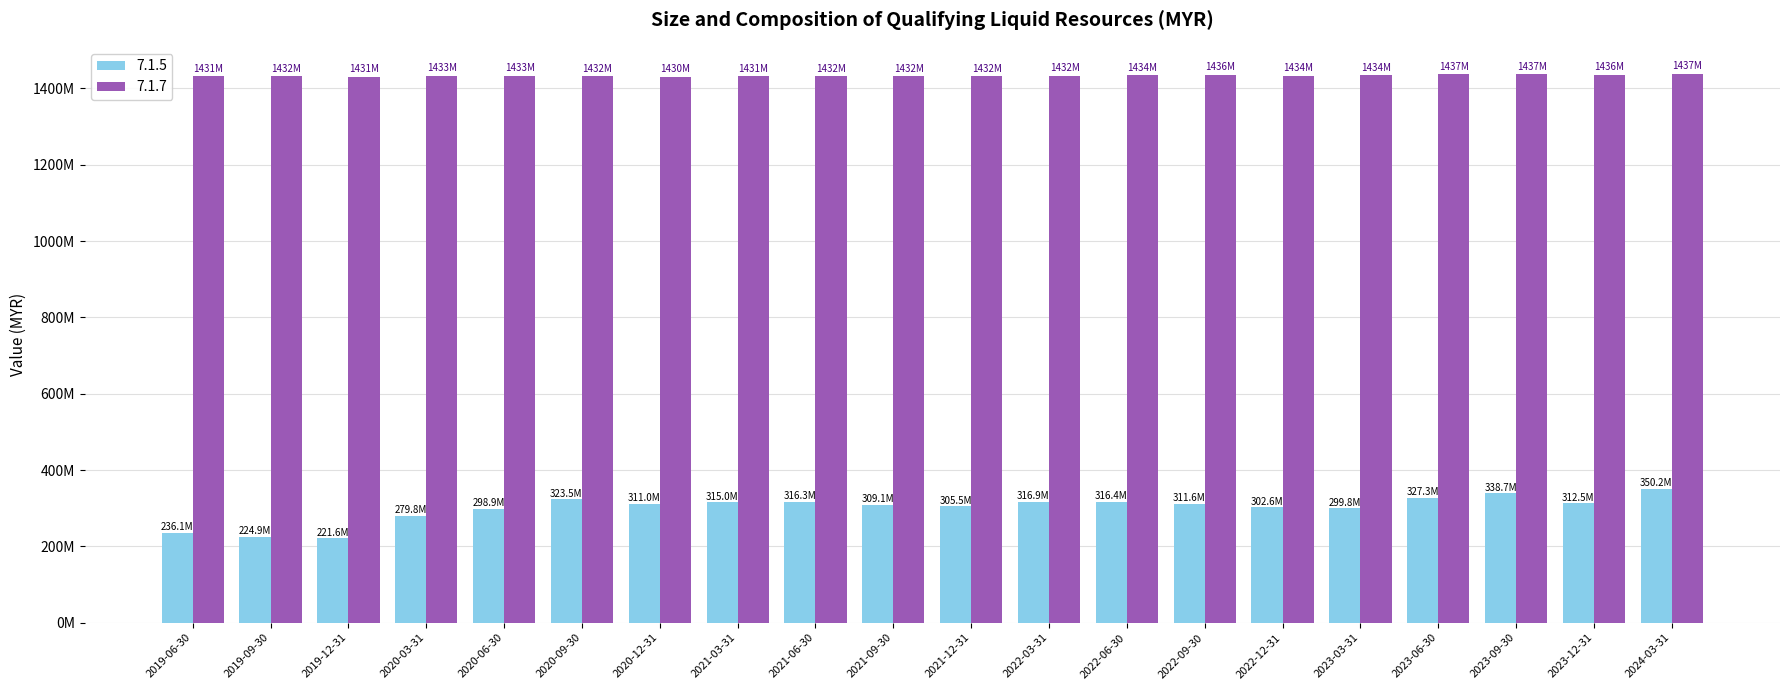

What is the sum of the 7.1.7 values at 2021-12-31 and 2019-09-30?

2863550000.0